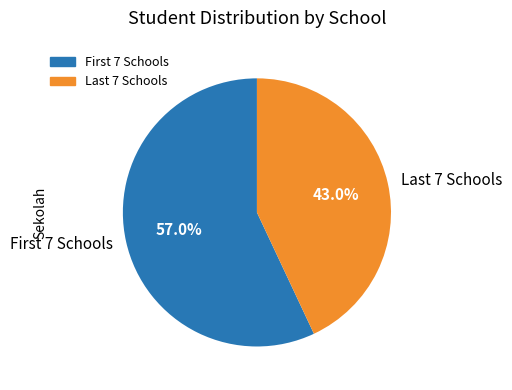

Rank the categories by value from highest to lowest.

First 7 Schools, Last 7 Schools